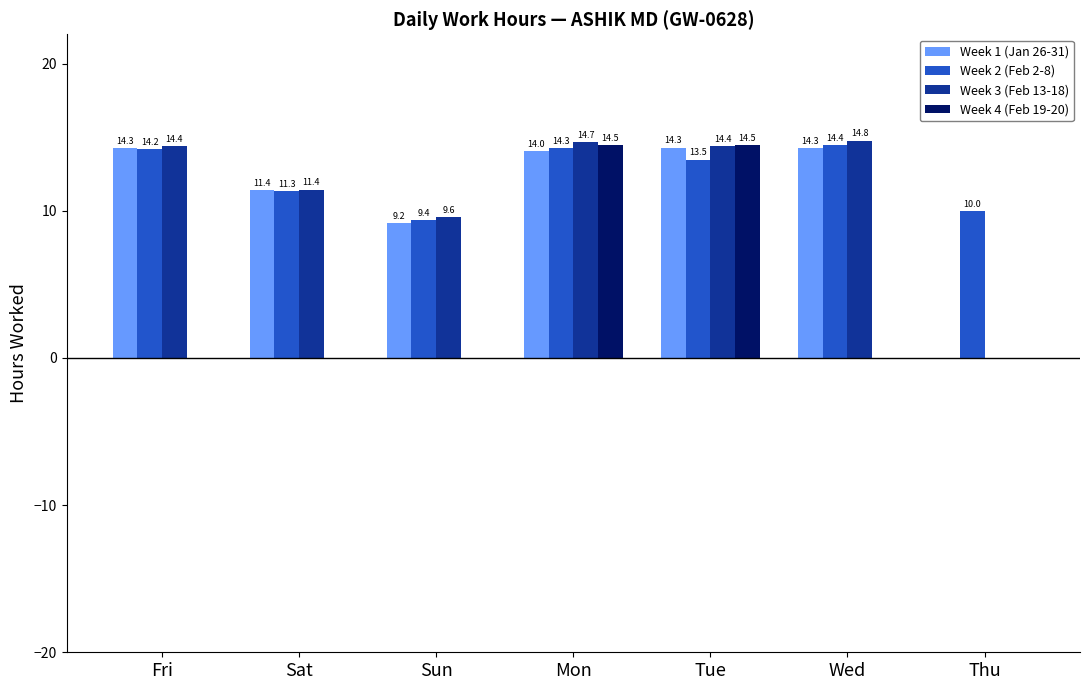

What are all the series names shown in the legend?

Week 1 (Jan 26-31), Week 2 (Feb 2-8), Week 3 (Feb 13-18), Week 4 (Feb 19-20)